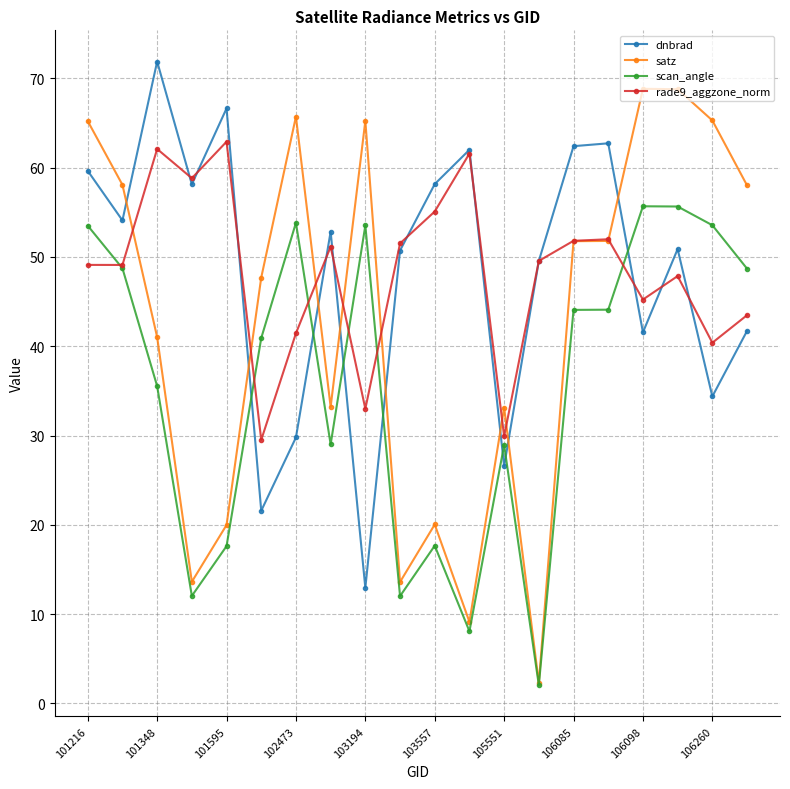

Which series has the widest spread of values?

satz